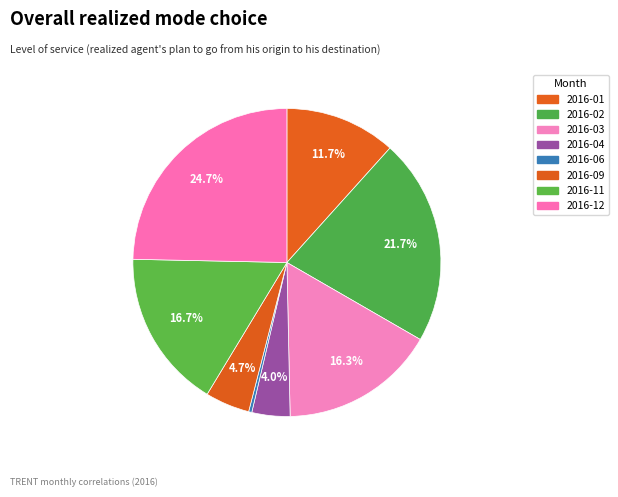

What is the change in value from 2016-04 to 2016-12?

+62